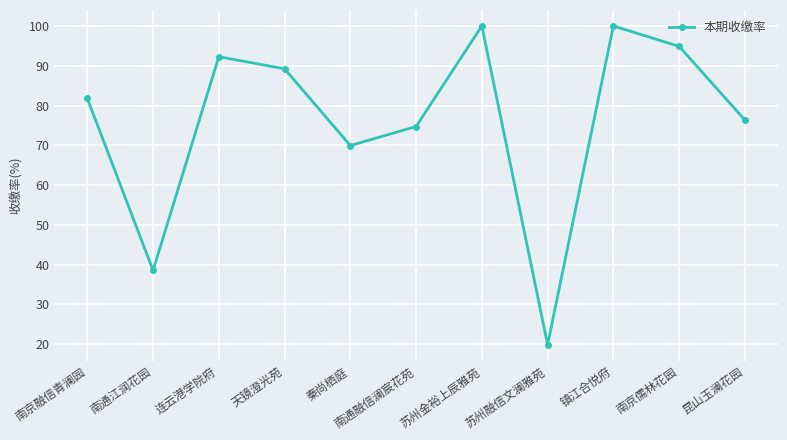

What is the smallest value displayed?

19.9